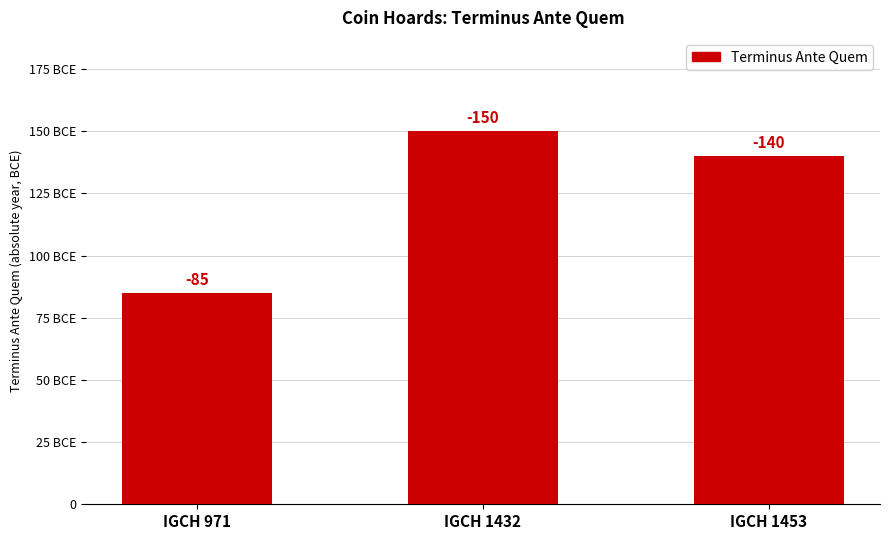

Are the bars horizontal?

No